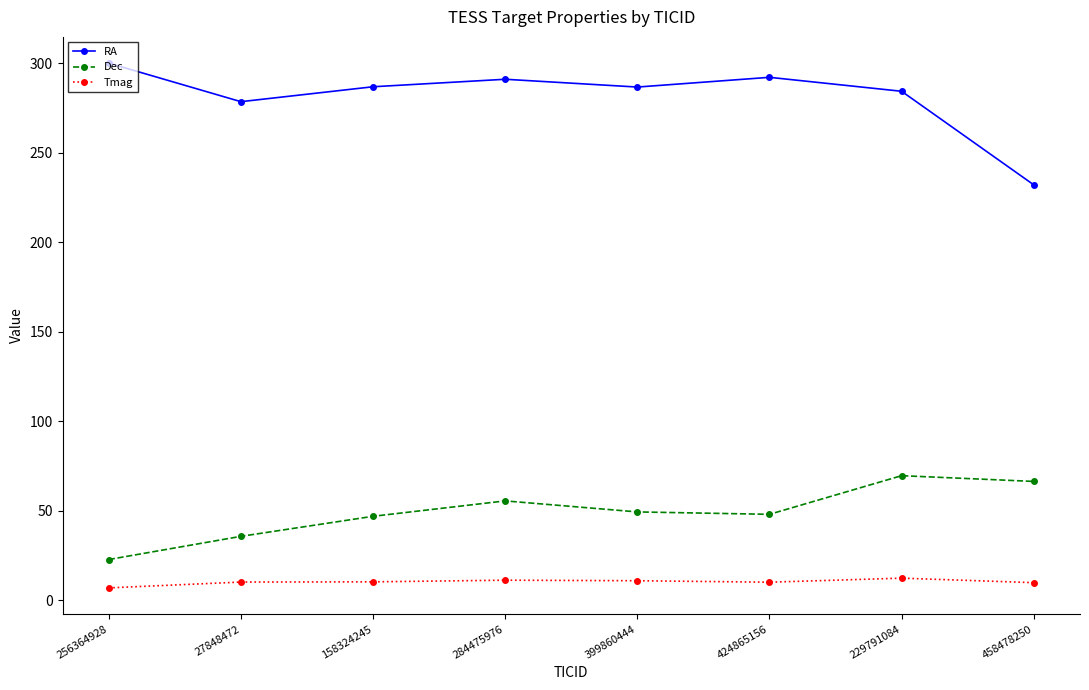

At which category is the sum across all series the highest?

229791084